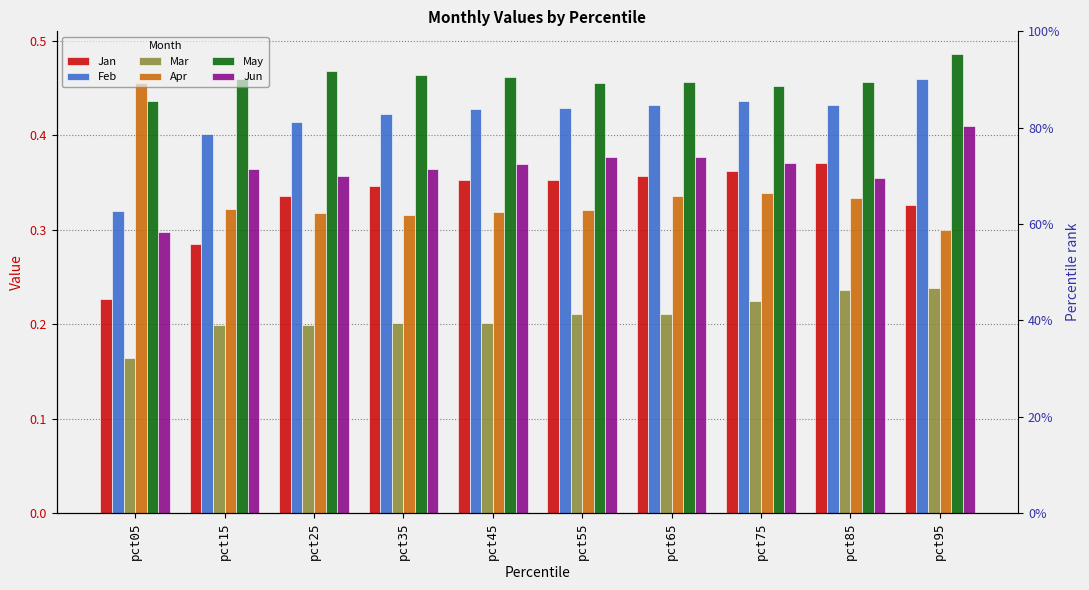

The value of Jan at pct15 is 0.3. True or false?

True